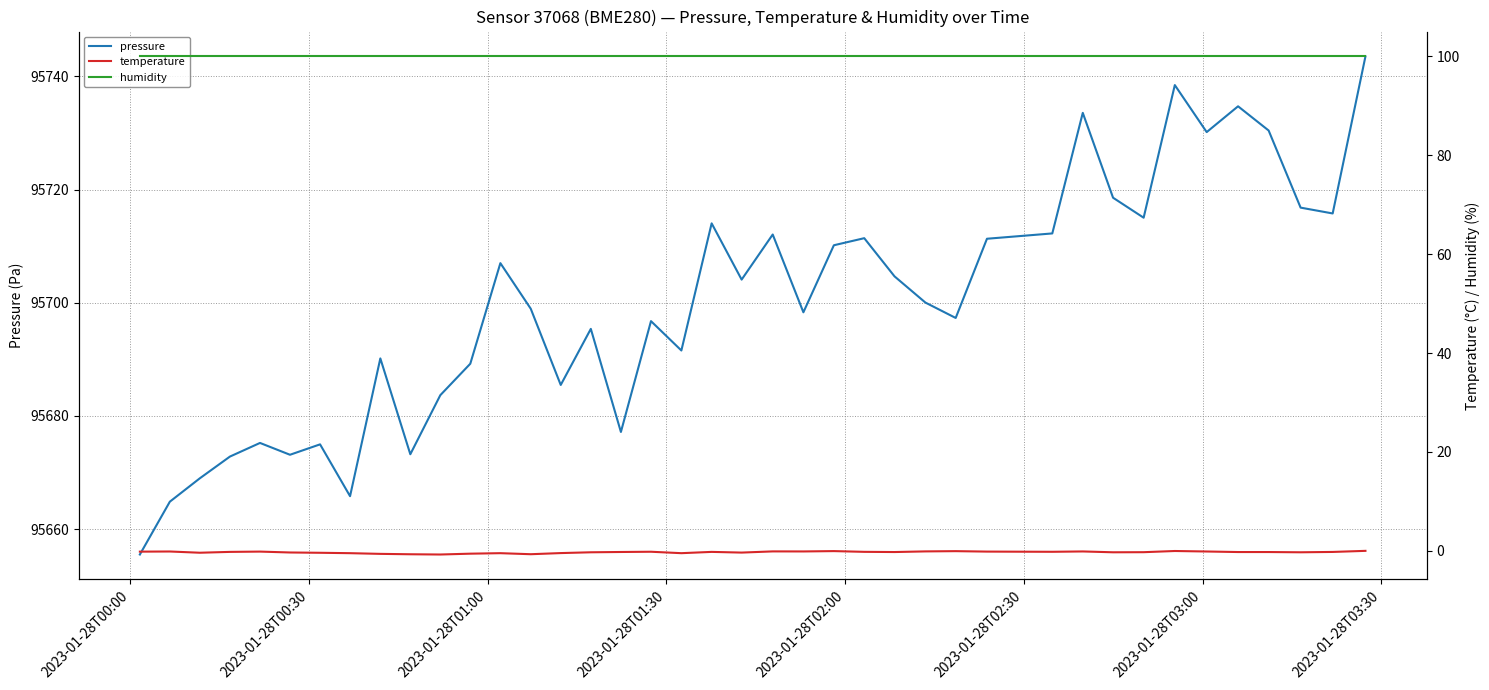

What is the minimum value for pressure?

95655.5